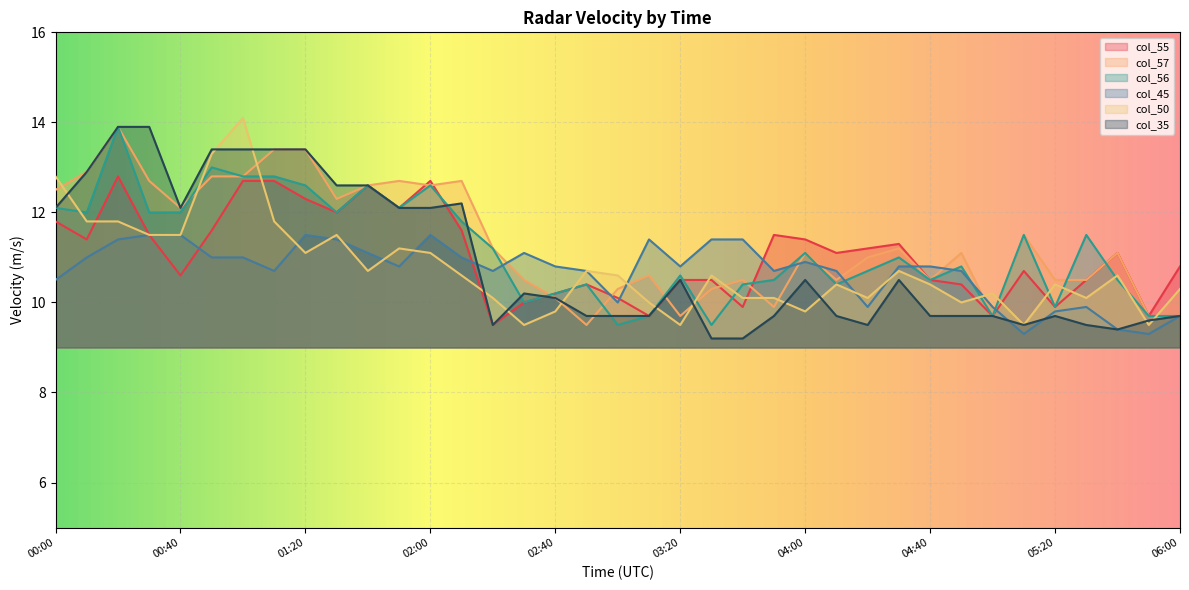

What is the spread (max minus min) of values at 02:40?

1.0